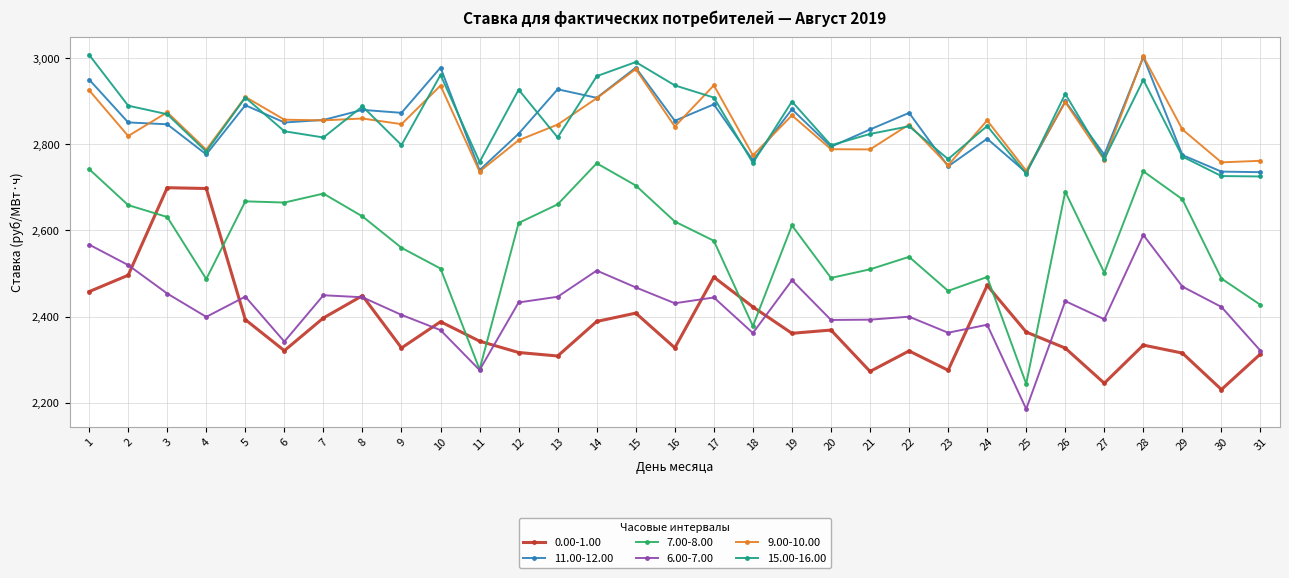

Which series changed the most between 7 and 27?

7.00-8.00